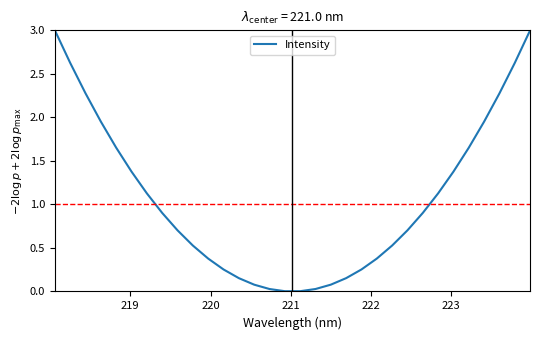

What is the greatest value displayed?

3.0